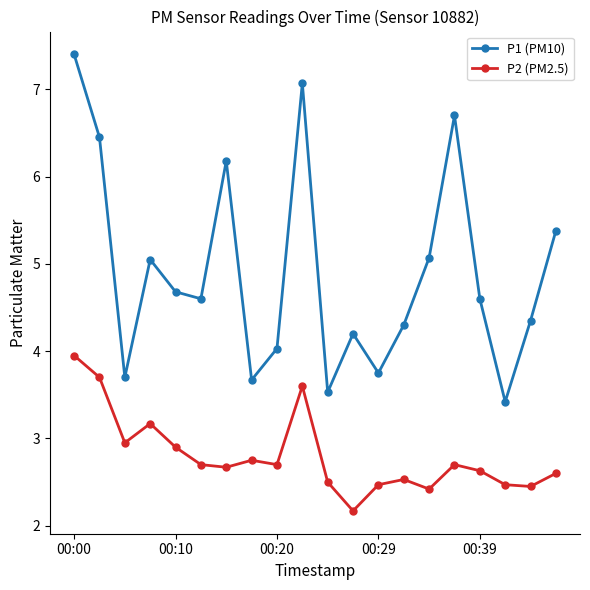

True or false: P2 (PM2.5) has more than 1 points higher than both neighbors.

True